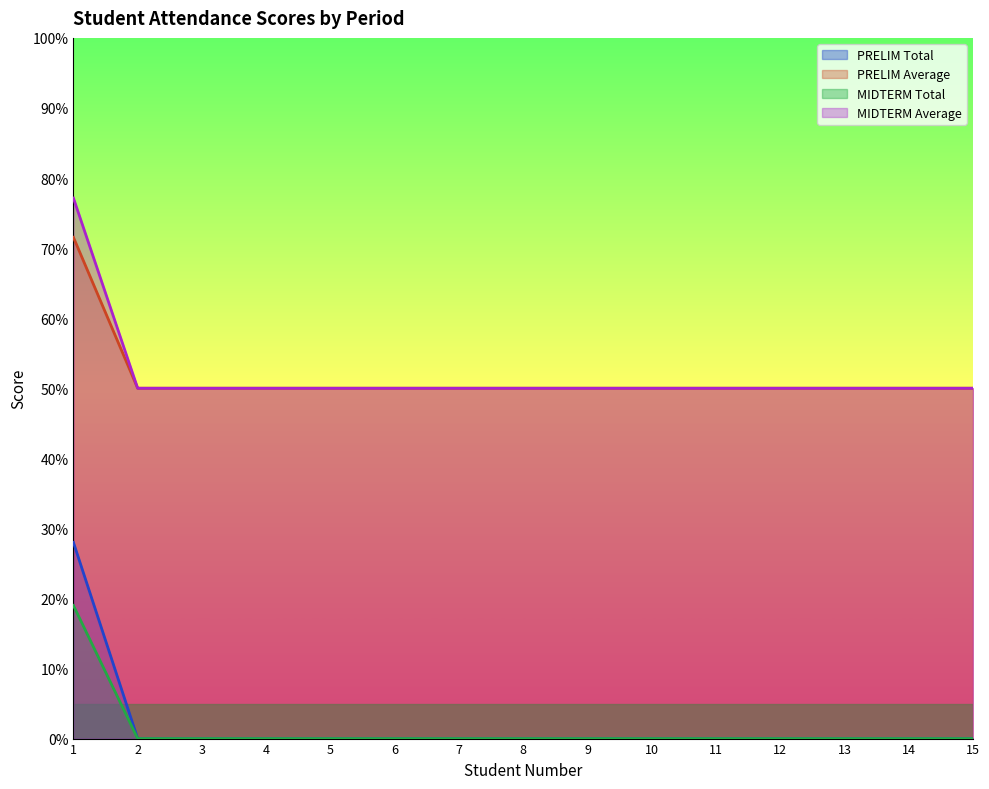

What is the approximate value of MIDTERM Total at 3?

0.0